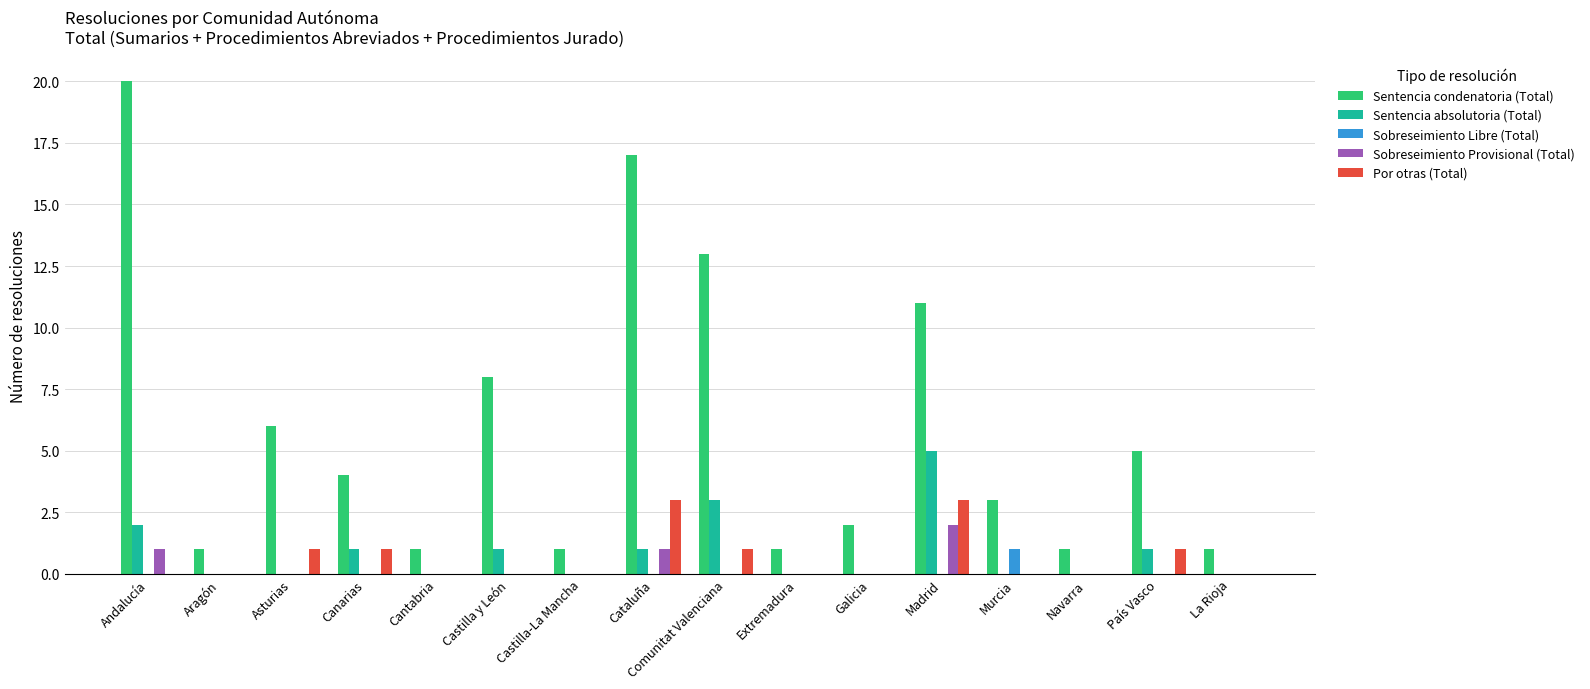

Reading right to left, extract all data points from this chart.

Sentencia condenatoria (Total): La Rioja=1	País Vasco=5	Navarra=1	Murcia=3	Madrid=11	Galicia=2	Extremadura=1	Comunitat Valenciana=13	Cataluña=17	Castilla-La Mancha=1	Castilla y León=8	Cantabria=1	Canarias=4	Asturias=6	Aragón=1	Andalucía=20
Sentencia absolutoria (Total): La Rioja=0	País Vasco=1	Navarra=0	Murcia=0	Madrid=5	Galicia=0	Extremadura=0	Comunitat Valenciana=3	Cataluña=1	Castilla-La Mancha=0	Castilla y León=1	Cantabria=0	Canarias=1	Asturias=0	Aragón=0	Andalucía=2
Sobreseimiento Libre (Total): La Rioja=0	País Vasco=0	Navarra=0	Murcia=1	Madrid=0	Galicia=0	Extremadura=0	Comunitat Valenciana=0	Cataluña=0	Castilla-La Mancha=0	Castilla y León=0	Cantabria=0	Canarias=0	Asturias=0	Aragón=0	Andalucía=0
Sobreseimiento Provisional (Total): La Rioja=0	País Vasco=0	Navarra=0	Murcia=0	Madrid=2	Galicia=0	Extremadura=0	Comunitat Valenciana=0	Cataluña=1	Castilla-La Mancha=0	Castilla y León=0	Cantabria=0	Canarias=0	Asturias=0	Aragón=0	Andalucía=1
Por otras (Total): La Rioja=0	País Vasco=1	Navarra=0	Murcia=0	Madrid=3	Galicia=0	Extremadura=0	Comunitat Valenciana=1	Cataluña=3	Castilla-La Mancha=0	Castilla y León=0	Cantabria=0	Canarias=1	Asturias=1	Aragón=0	Andalucía=0